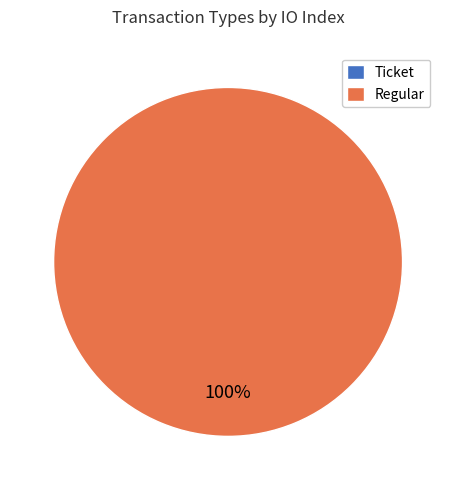

Does Regular represent more than half of the total?

Yes